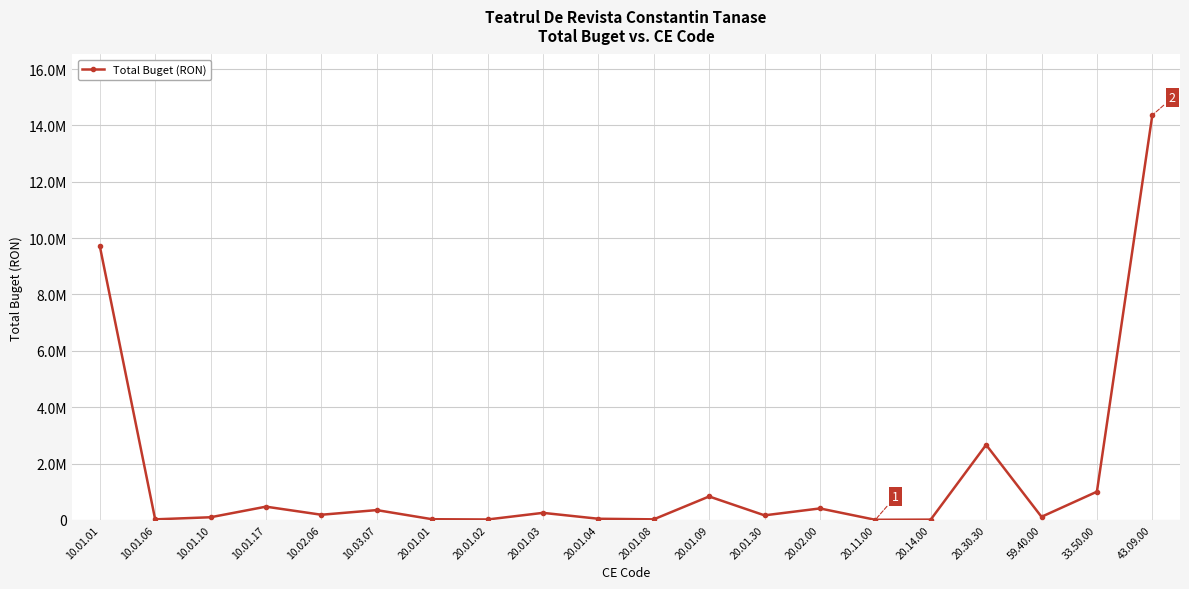

How many interior local peaks (higher than both neighbors) does the data have?

6